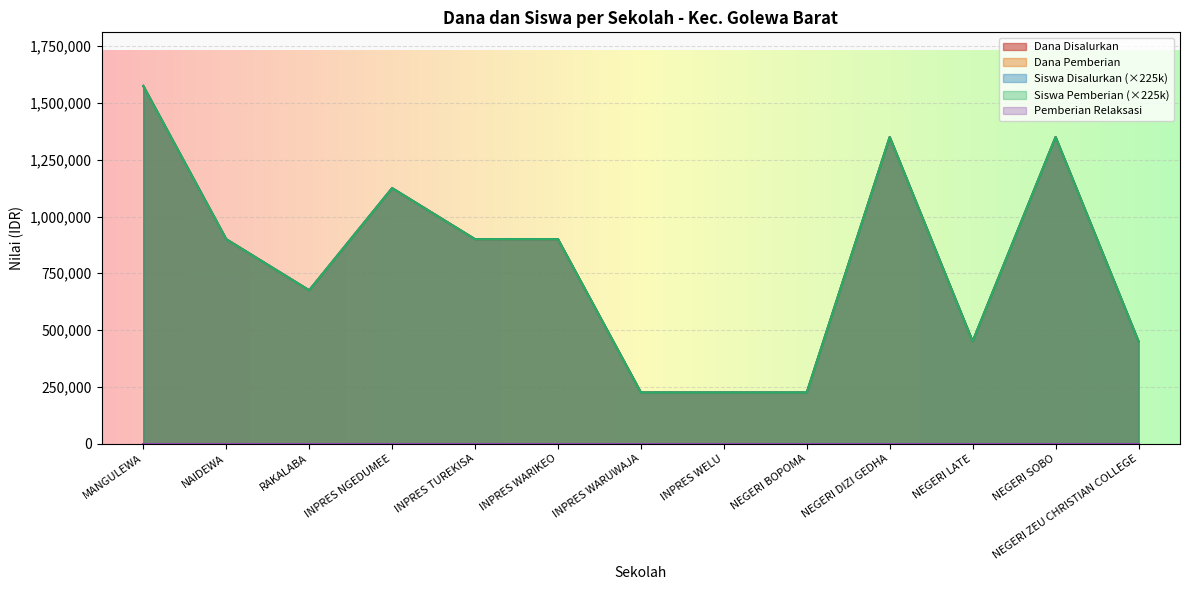

What is the total value across all series at INPRES WARUWAJA?

900000